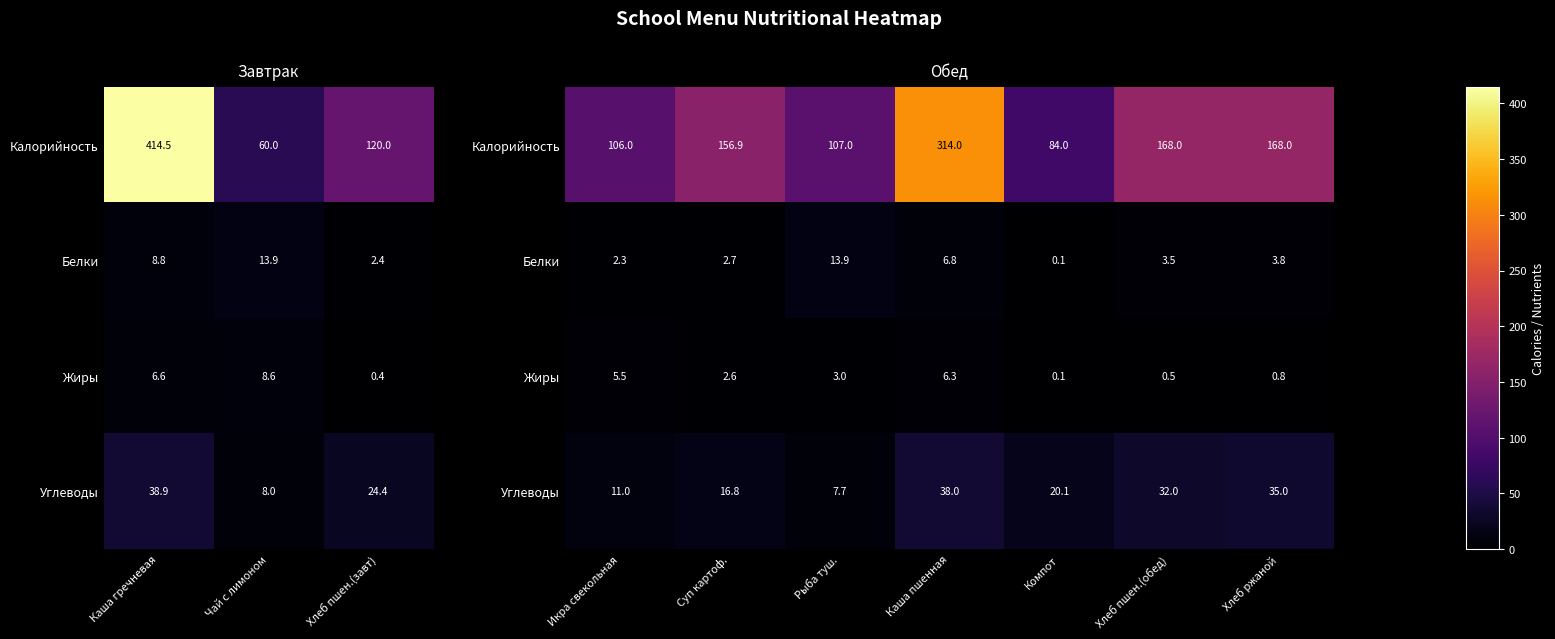

True or false: Углеводы has a value of 0.1 at Хлеб ржаной.

True